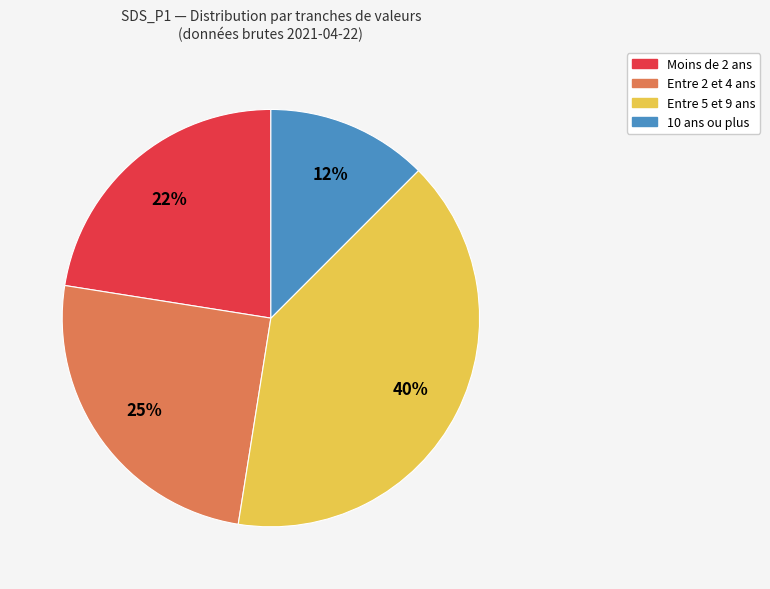

Is there any slice that represents more than half of the pie?

No